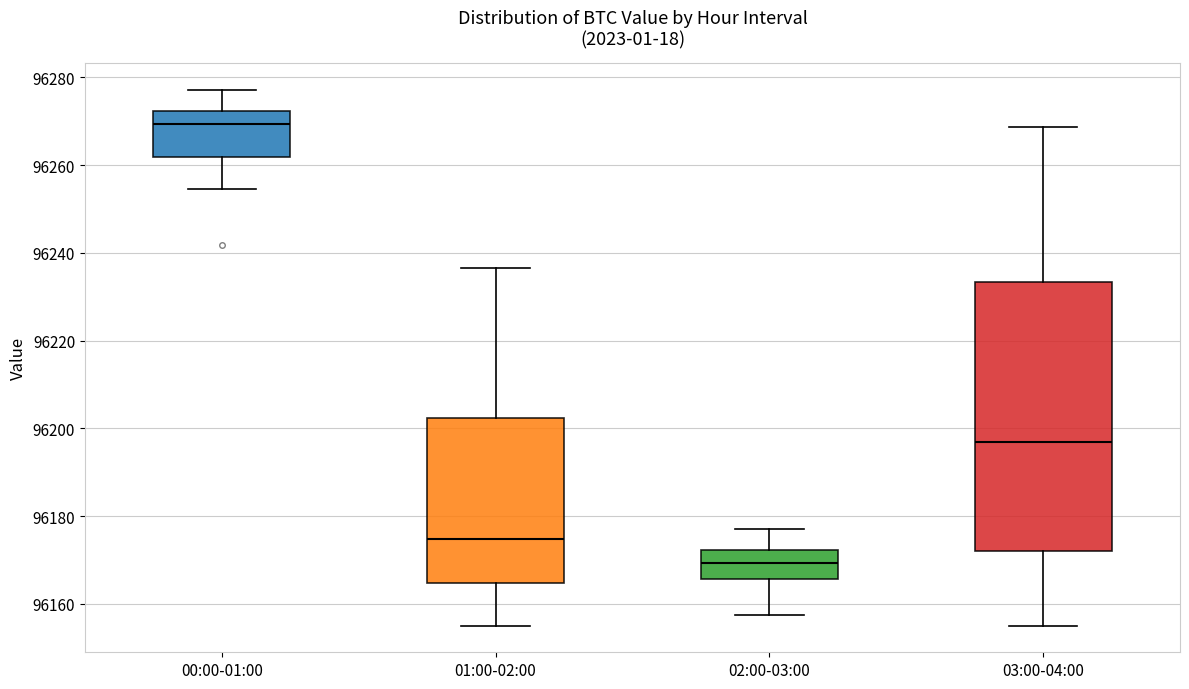

Reading left to right, read every box against the y-axis: the position of its median line, the range the box covers, and the ends of its whiskers. The values are not printed on the chart, so give them approximately, as read against the axis.

00:00-01:00: median 96270, box 96262 to 96272, whiskers 96254 to 96278
01:00-02:00: median 96174, box 96164 to 96202, whiskers 96156 to 96236
02:00-03:00: median 96170, box 96166 to 96172, whiskers 96158 to 96178
03:00-04:00: median 96196, box 96172 to 96234, whiskers 96156 to 96268